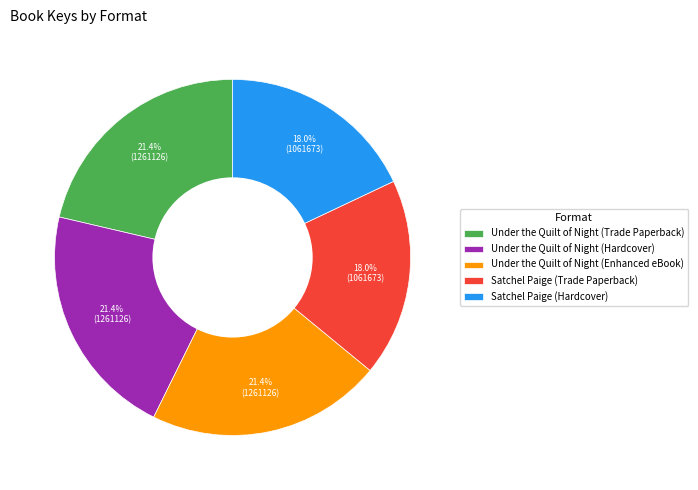

The Under the Quilt of Night (Hardcover) slice represents 21% of the pie. True or false?

True